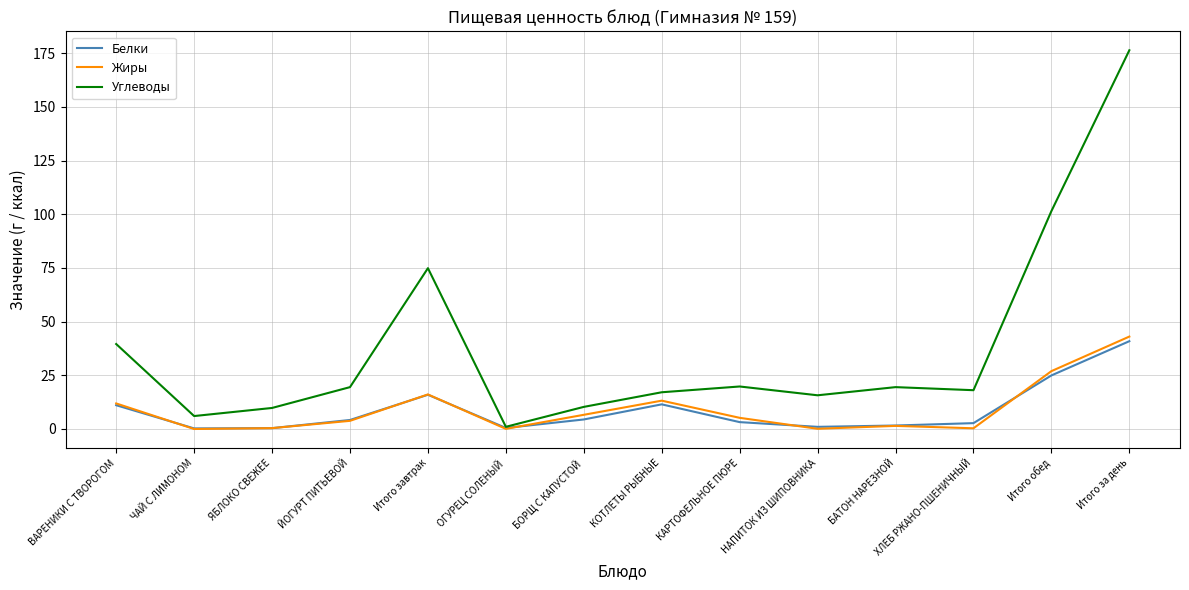

Where is Углеводы nearest to the value 88?

Итого завтрак